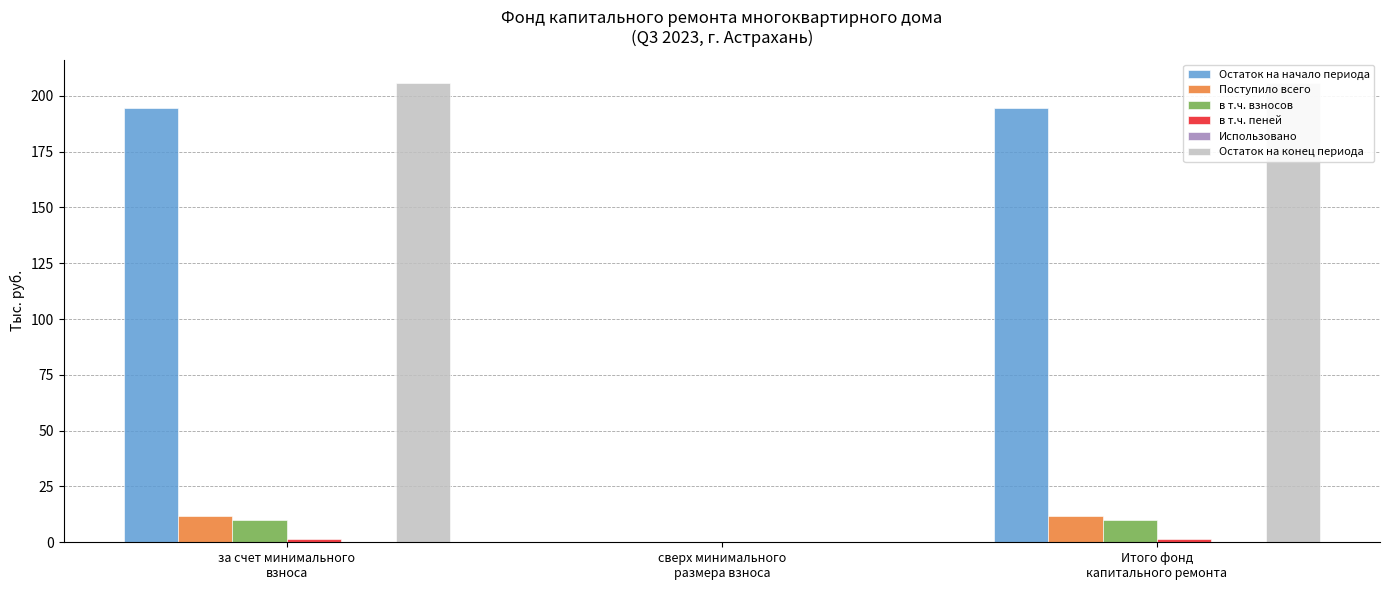

The value of Остаток на начало периода at за счет минимального
взноса is 276.3. True or false?

False